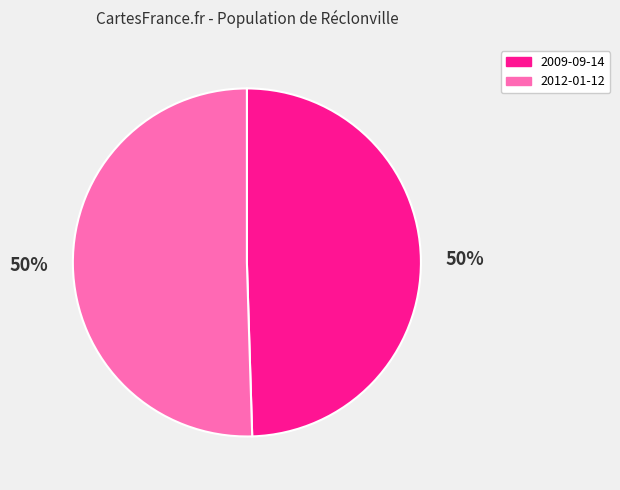

True or false: 2009-09-14 accounts for 40% of the total.

False